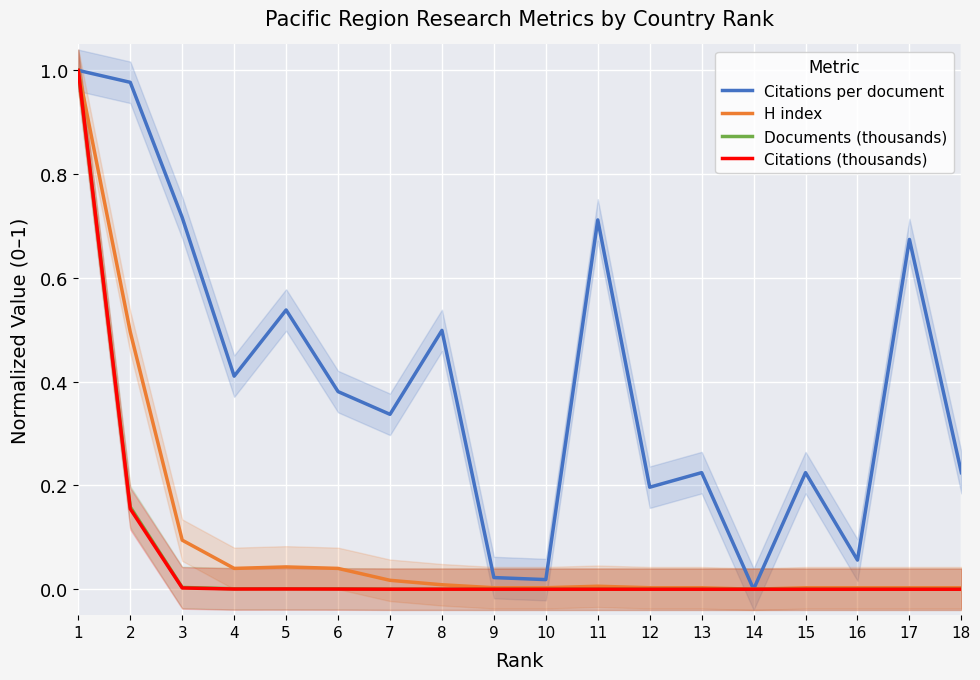

Reading left to right, list all the values displayed in this chart.

Citations per document: 1.0	1.0	0.7	0.4	0.5	0.4	0.3	0.5	0.0	0.0	0.7	0.2	0.2	0.0	0.2	0.1	0.7	0.2
H index: 1.0	0.5	0.1	0.0	0.0	0.0	0.0	0.0	0.0	0.0	0.0	0.0	0.0	0.0	0.0	0.0	0.0	0.0
Documents (thousands): 1.0	0.2	0.0	0.0	0.0	0.0	0.0	0.0	0.0	0.0	0.0	0.0	0.0	0.0	0.0	0.0	0.0	0.0
Citations (thousands): 1.0	0.2	0.0	0.0	0.0	0.0	0.0	0.0	0.0	0.0	0.0	0.0	0.0	0.0	0.0	0.0	0.0	0.0